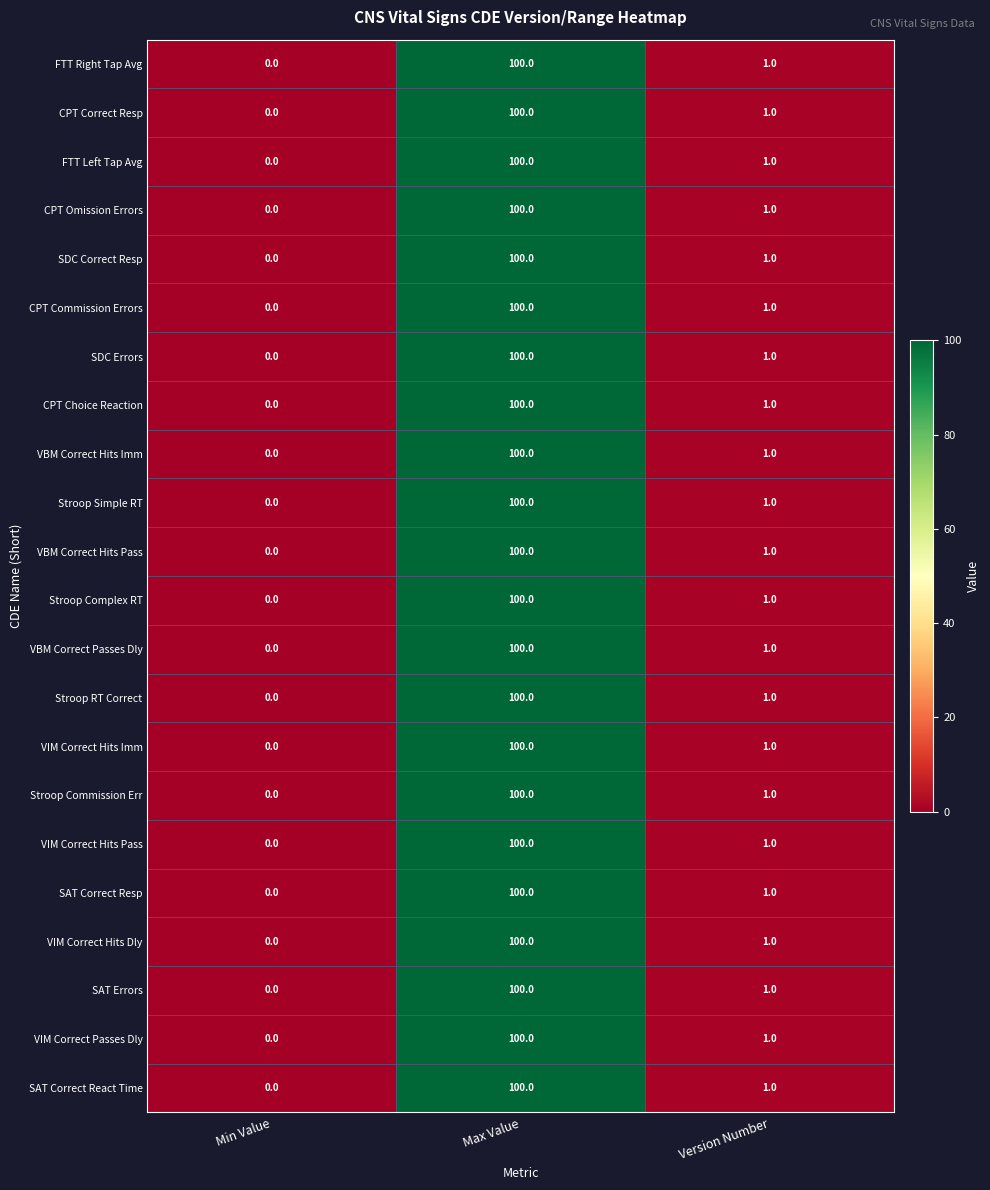

Which label corresponds to the largest value in the chart?

Max Value